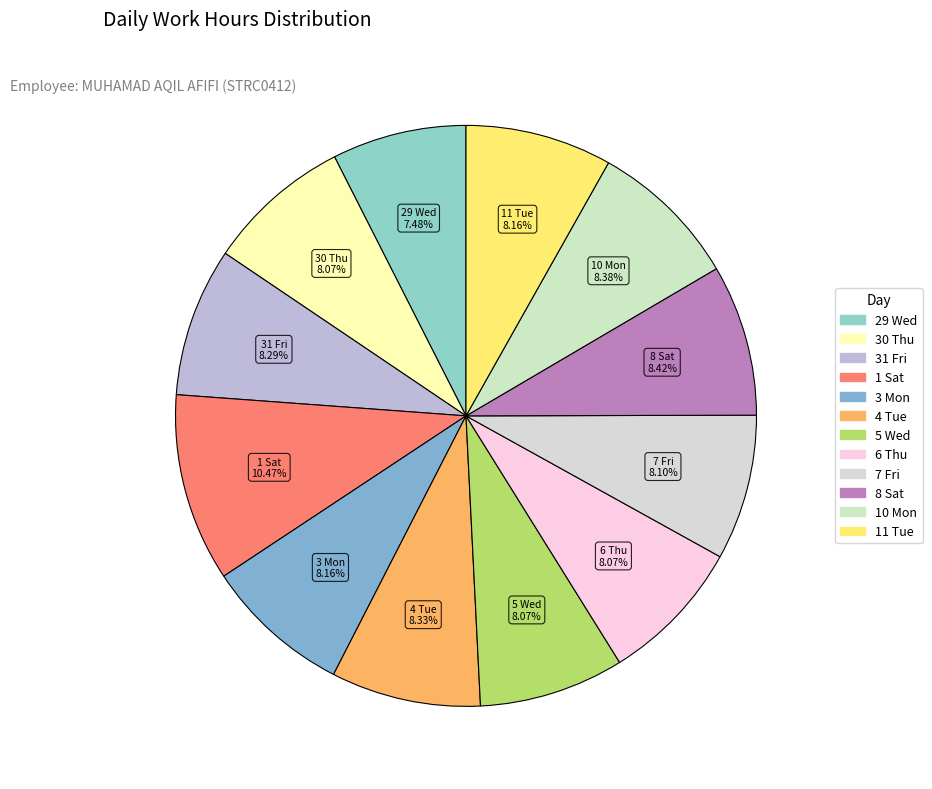

What is the ratio of the value at 1 Sat to the value at 11 Tue?

1.3